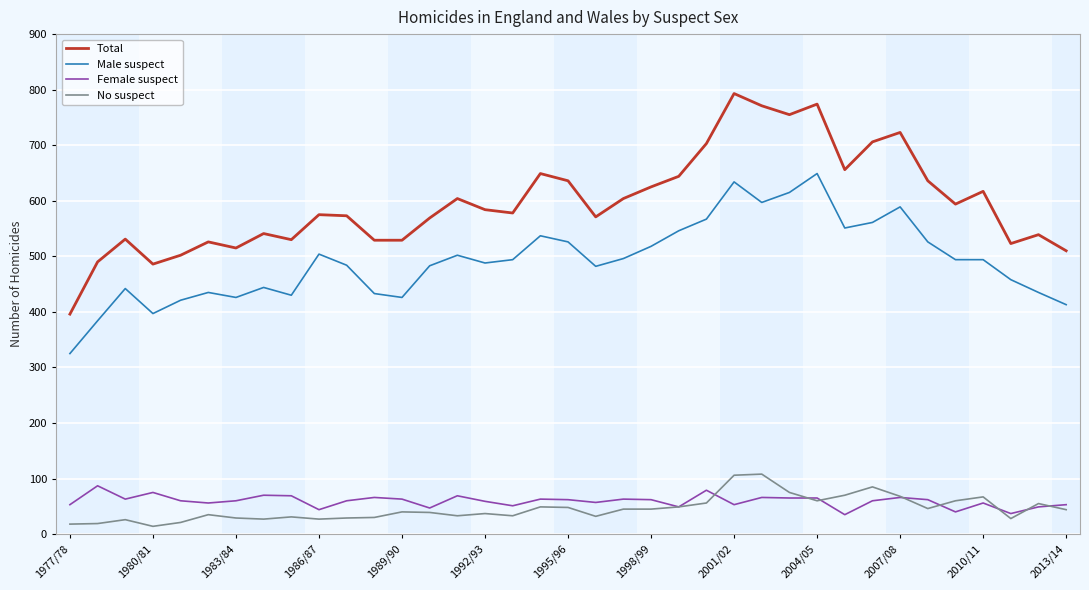

How many lines are shown in the chart?

4